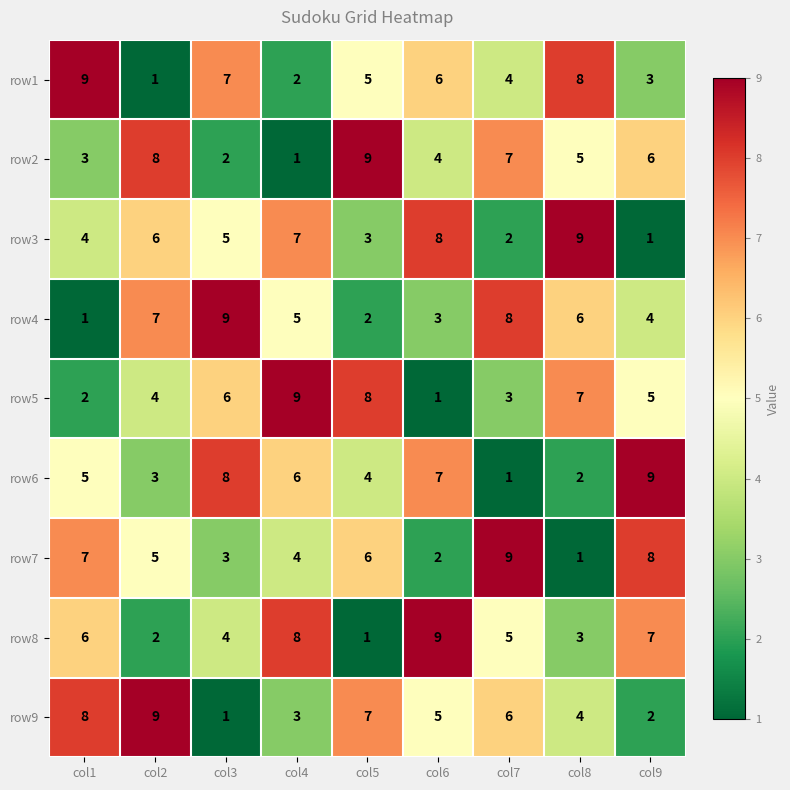

What is the average value of the row3 series?

5